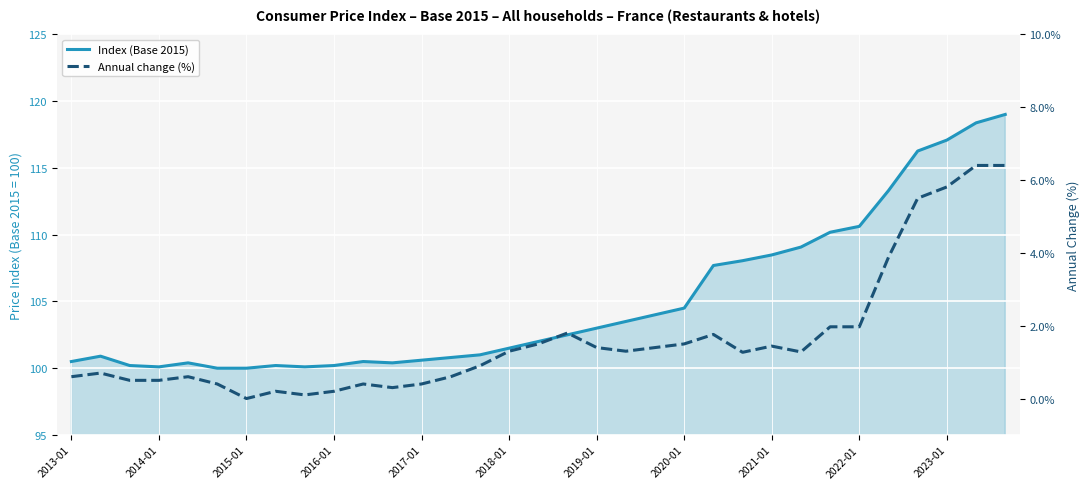

What is the lowest value of the Index (Base 2015) series?

100.0